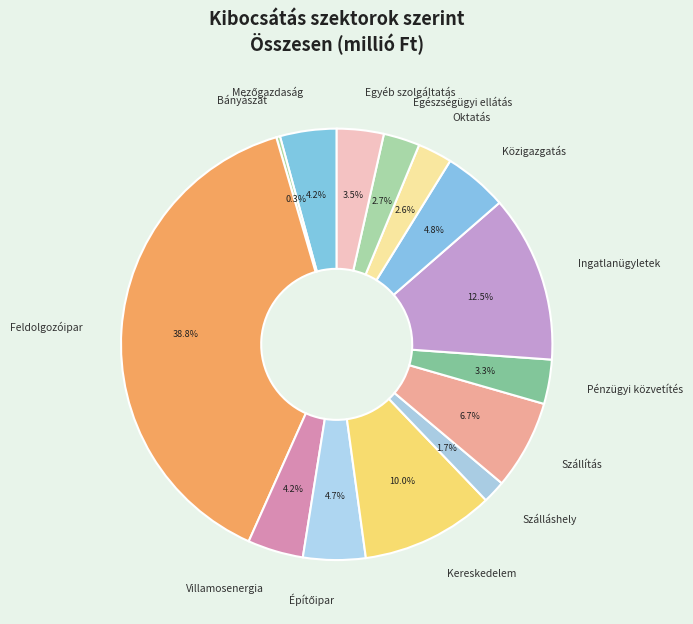

To the nearest percent, what percentage of the pie is Szállítás?

7%